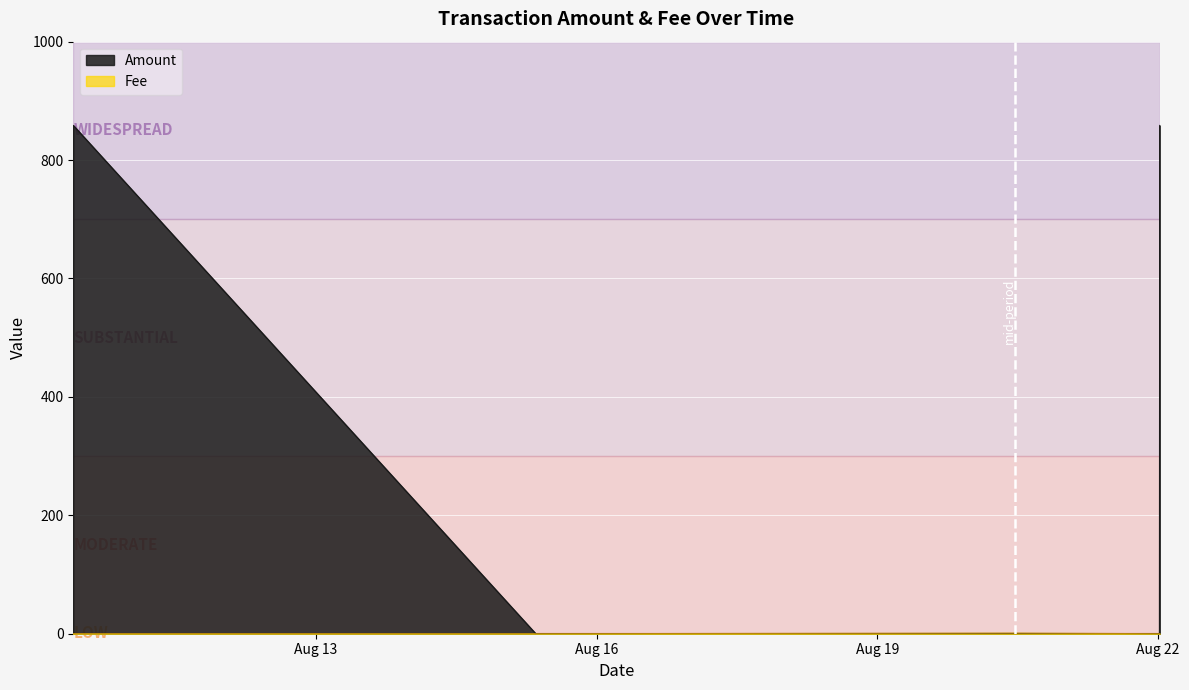

Count the number of categories in the chart.

6